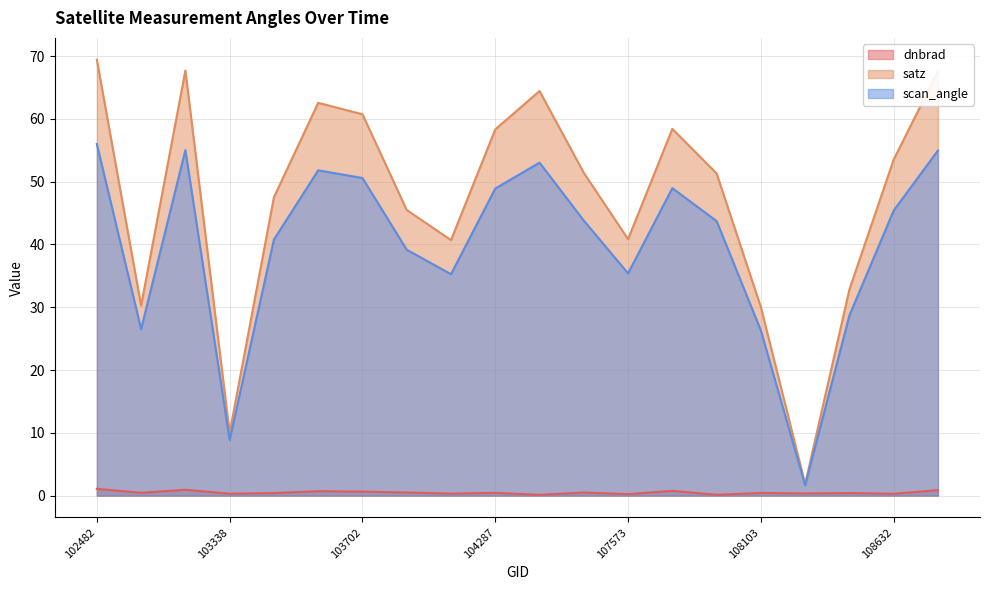

Reading right to left, list all the values displayed in this chart.

dnbrad: 108645=0.9	108632=0.3	108455=0.4	108281=0.3	108103=0.4	107933=0.1	107744=0.8	107573=0.2	104414=0.5	104295=0.1	104287=0.4	104170=0.3	103818=0.5	103702=0.6	103694=0.7	103574=0.4	103338=0.3	102980=0.9	539=0.4	102482=1.1
satz: 108645=67.6	108632=53.5	108455=32.8	108281=1.9	108103=30.0	107933=51.3	107744=58.4	107573=40.8	104414=51.4	104295=64.4	104287=58.3	104170=40.7	103818=45.5	103702=60.7	103694=62.5	103574=47.5	103338=10.0	102980=67.7	539=30.3	102482=69.4
scan_angle: 108645=55.0	108632=45.4	108455=28.7	108281=1.6	108103=26.3	107933=43.7	107744=49.0	107573=35.4	104414=43.8	104295=53.0	104287=48.9	104170=35.3	103818=39.2	103702=50.6	103694=51.8	103574=40.8	103338=8.9	102980=55.0	539=26.5	102482=56.0